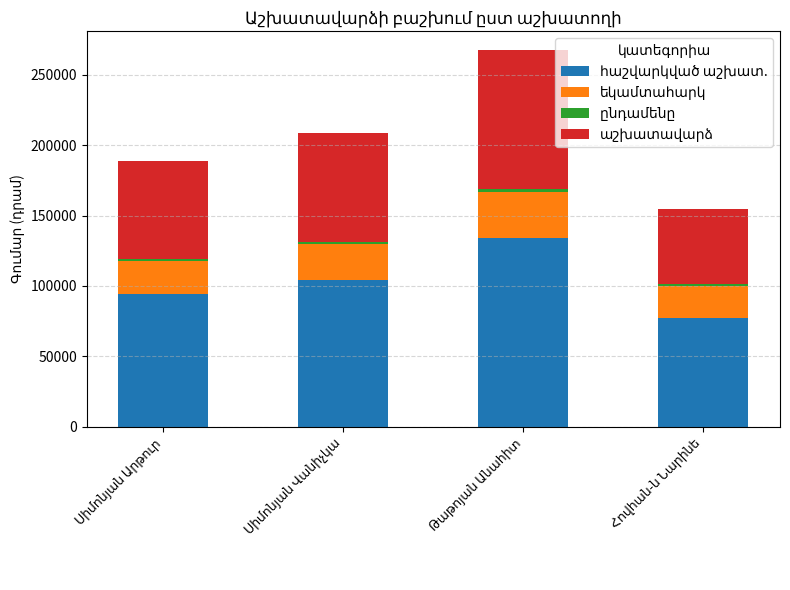

At which label does եկամտահարկ first exceed 25455?

Թաթոյան Անահիտ